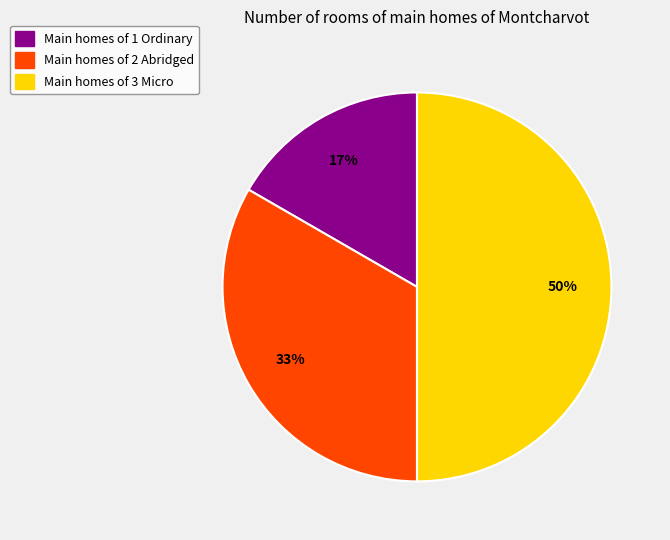

To the nearest percent, what is the difference between the largest and smallest slice percentages?

33%